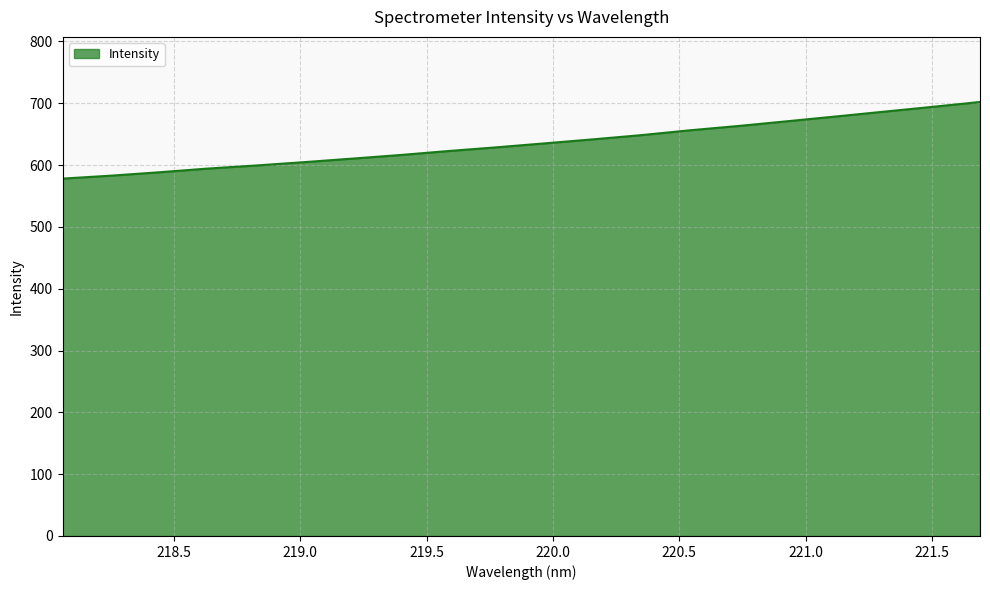

What is the maximum value shown in the chart?

702.0